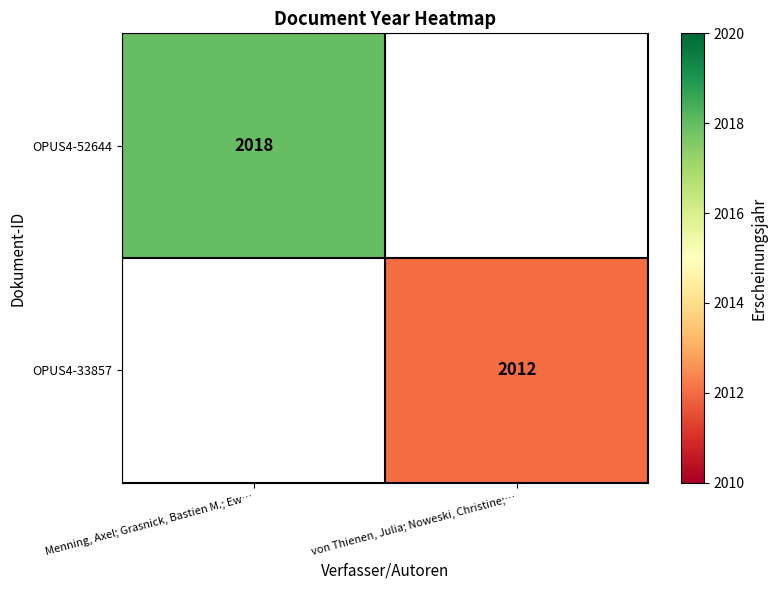

At how many categories does at least one series exceed 2015?

1